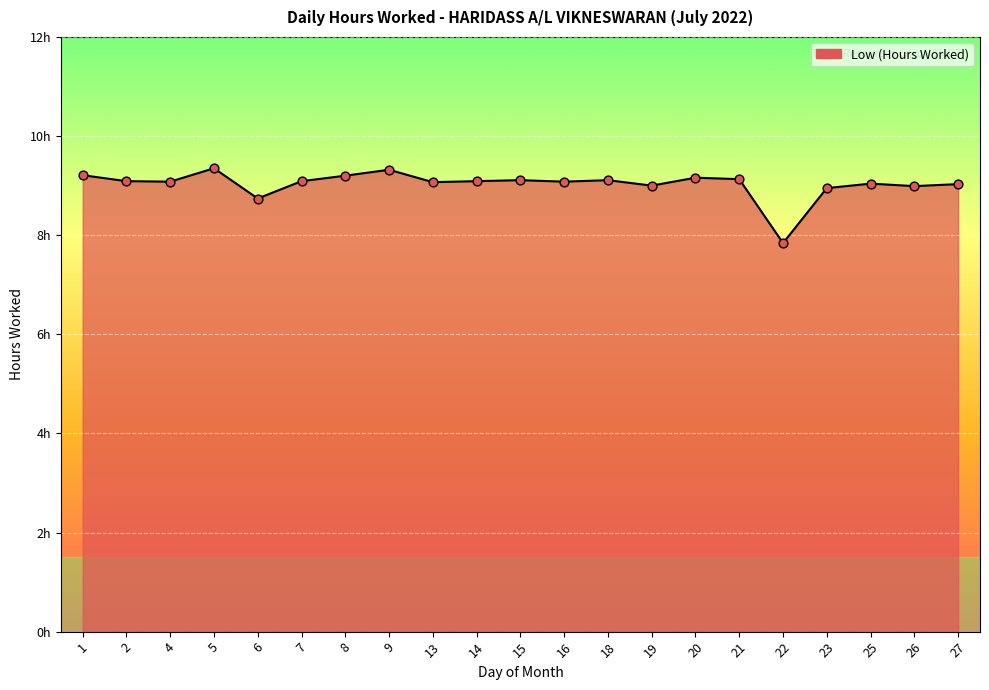

What is the change in value from 8 to 25?

-0.2